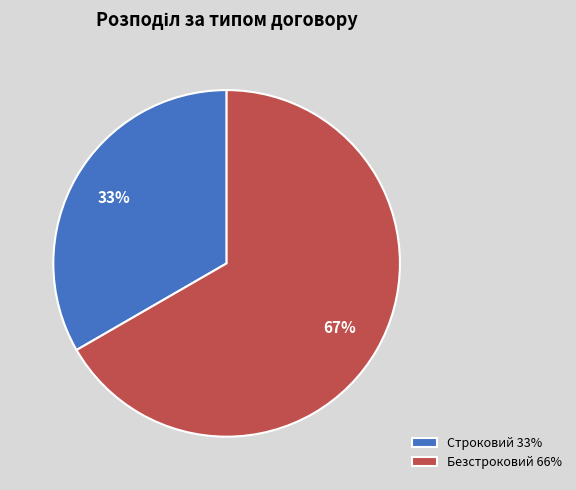

Is the sum of Безстроковий 66% and Строковий 33% greater than half?

Yes